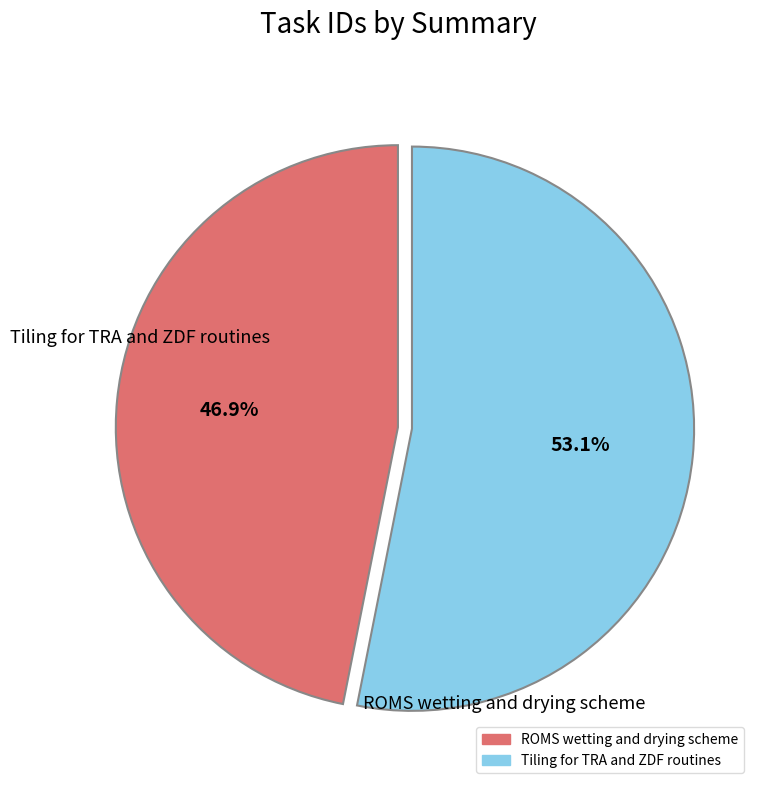

Is there a majority slice in this chart?

Yes